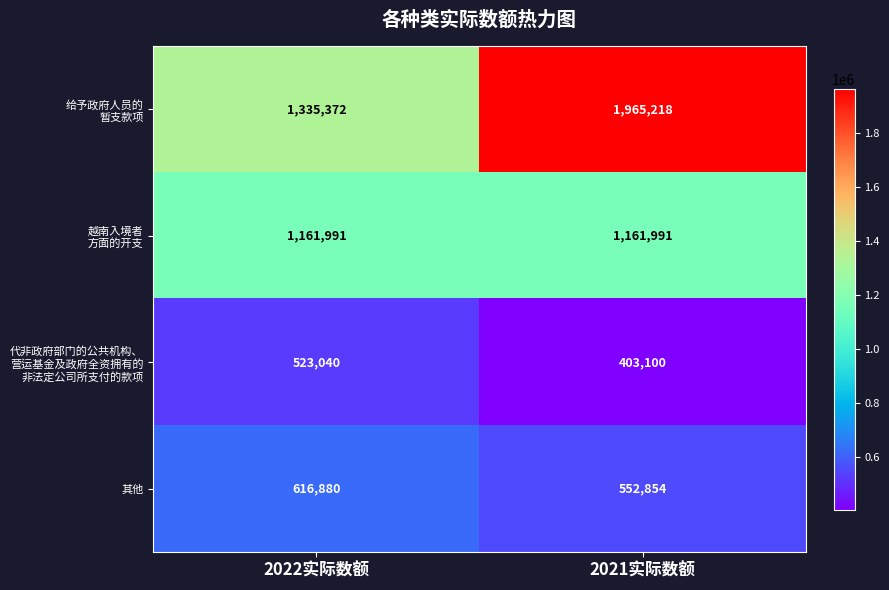

At which label is 其他 closest to 584867?

2022实际数额